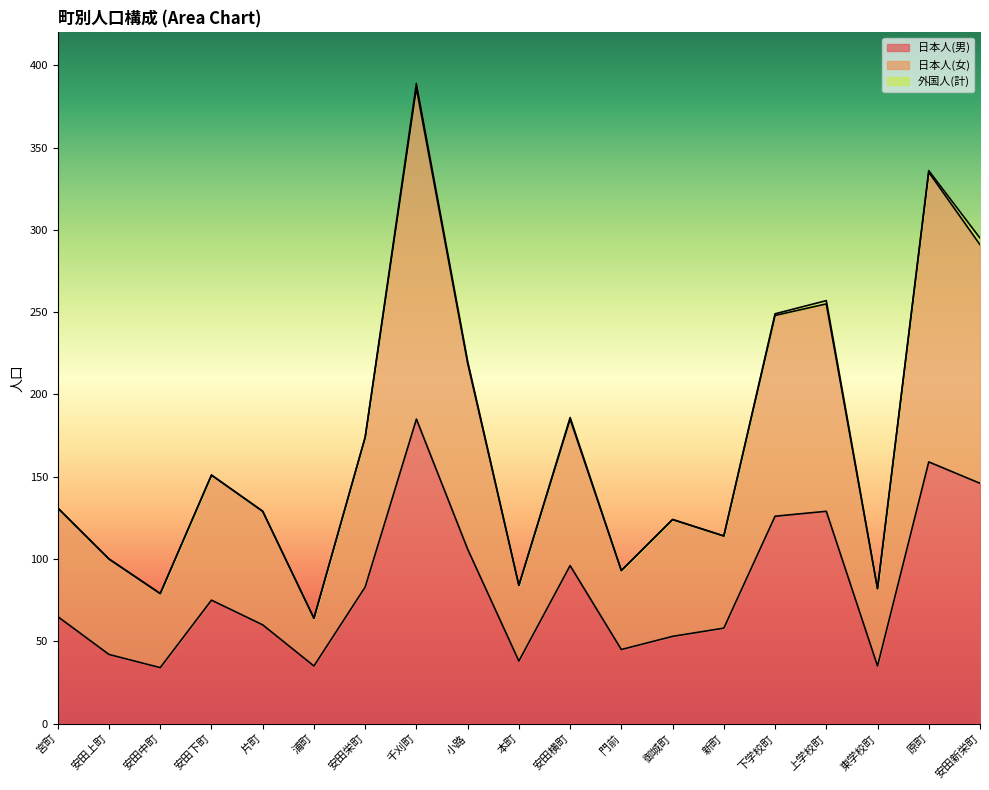

True or false: 日本人(男) has a value of 159 at 原町.

True